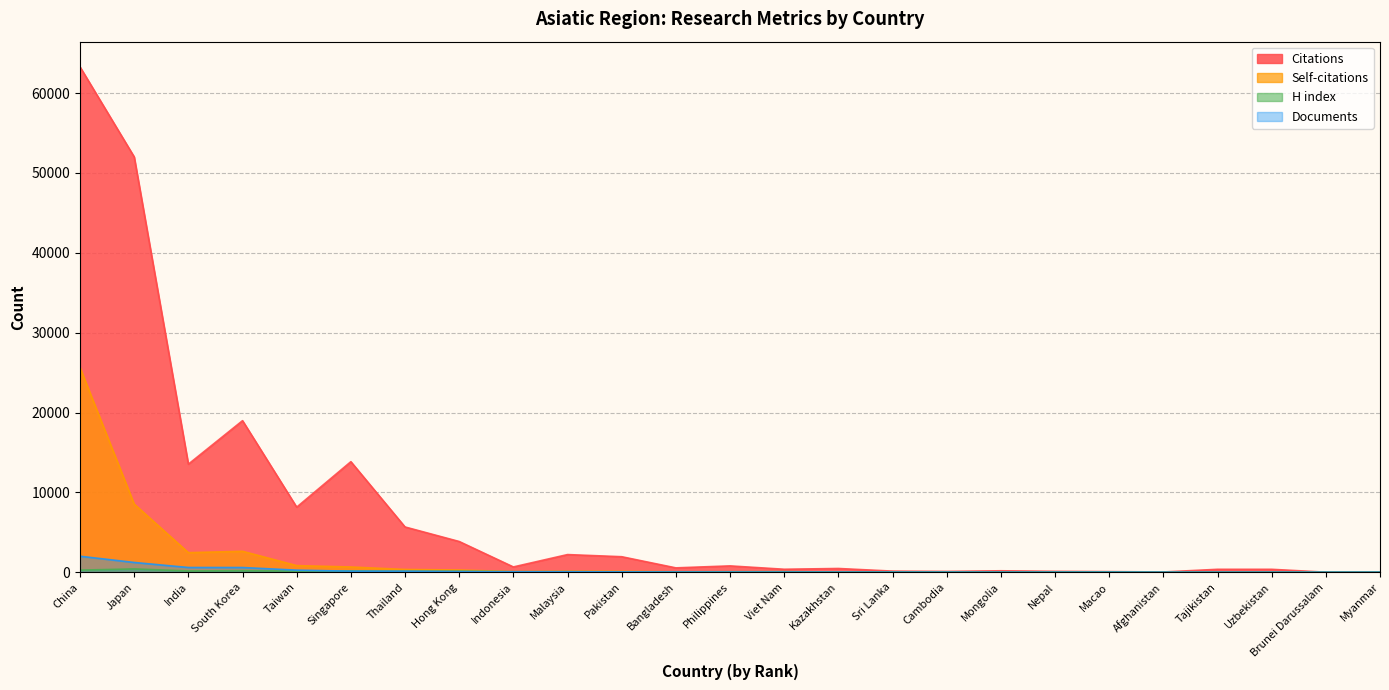

Which category has the highest value in the Citations series?

China